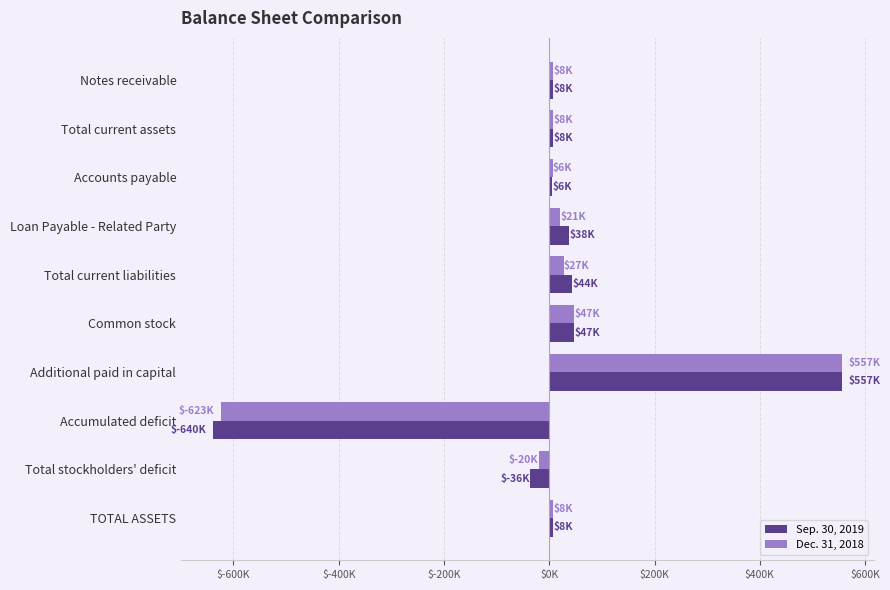

Which series has the largest range (max minus min)?

Sep. 30, 2019